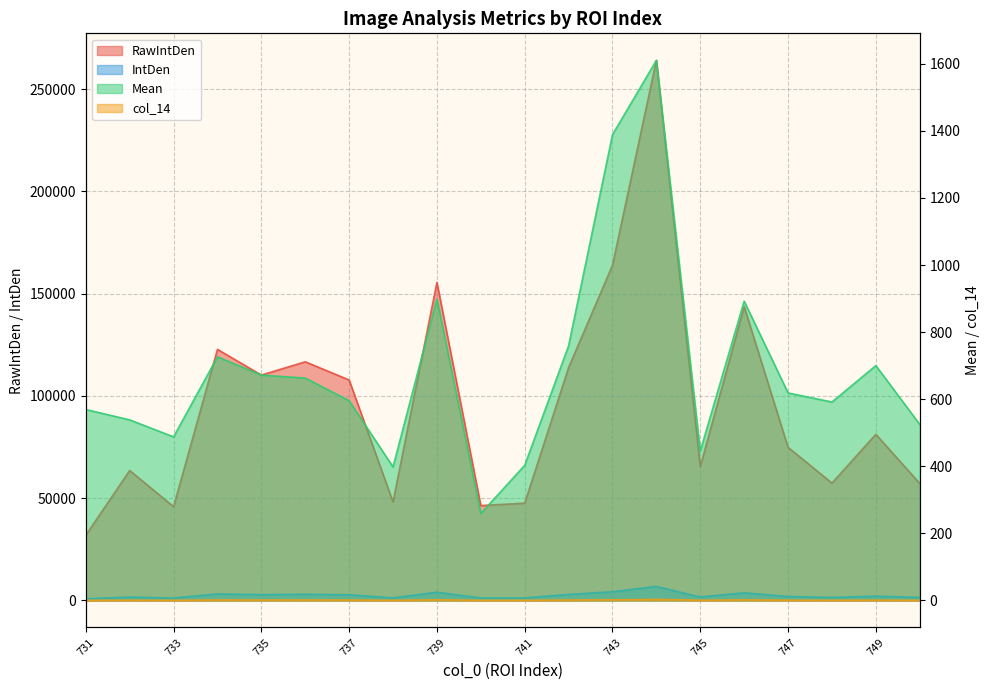

What is the value of the col_14 point at the 11th from the left?

0.6